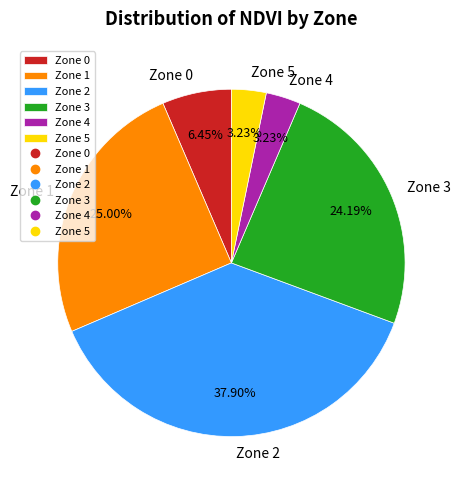

Between Zone 2 and Zone 4, which is larger?

Zone 2